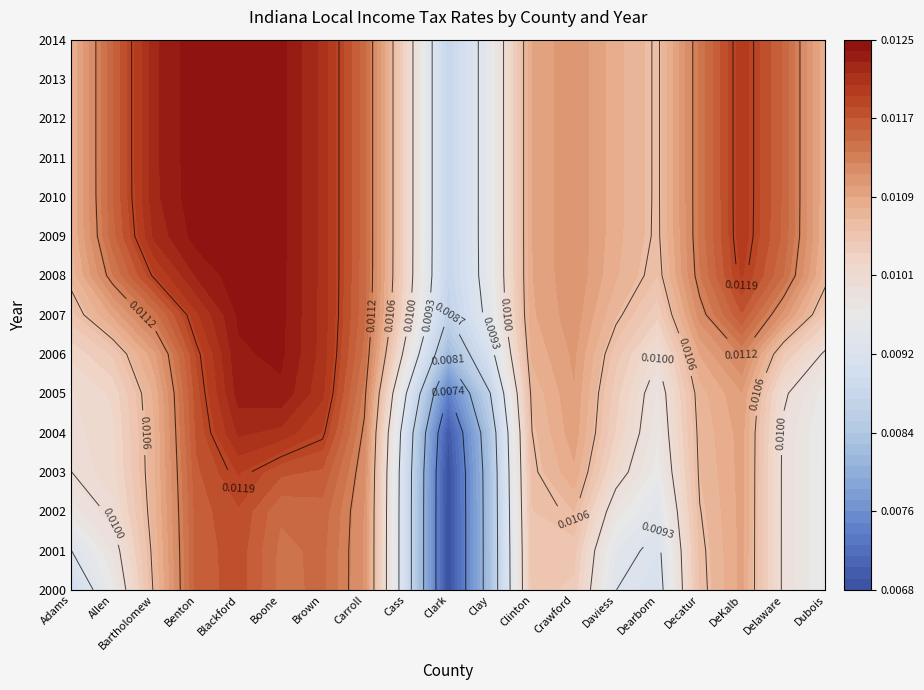

How many 2012 values are between 0 and 1?

19